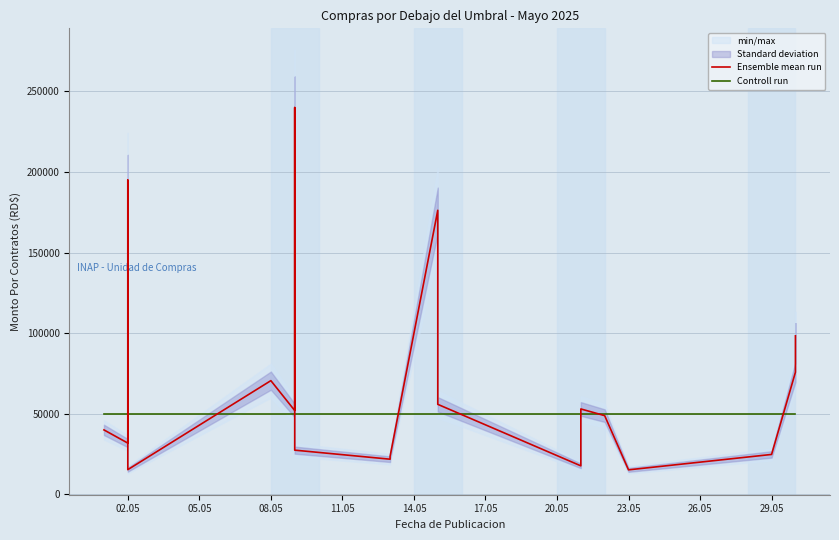

How many data points in Ensemble mean run are above 48852?

9